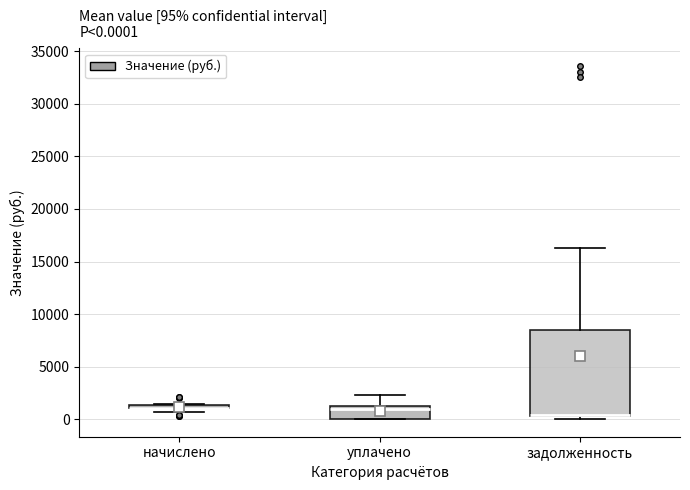

Which box is the tallest, from its lower edge to its upper edge?

задолженность